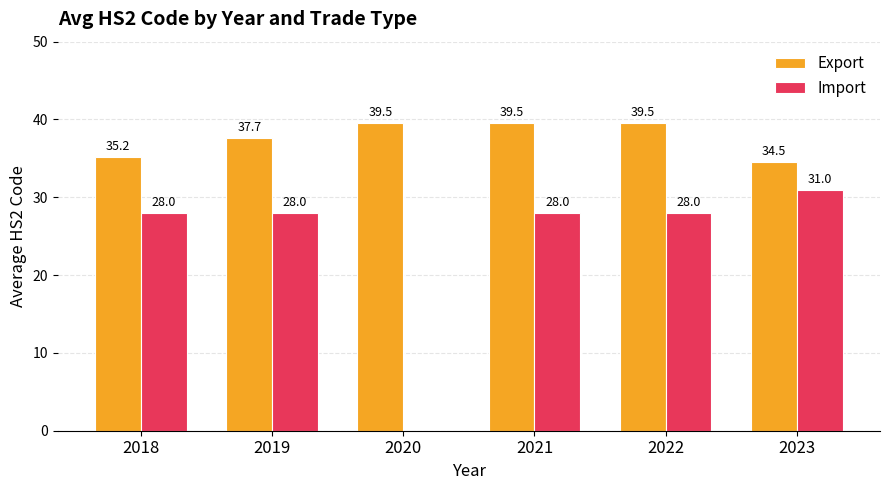

How many distinct data groups are displayed?

2